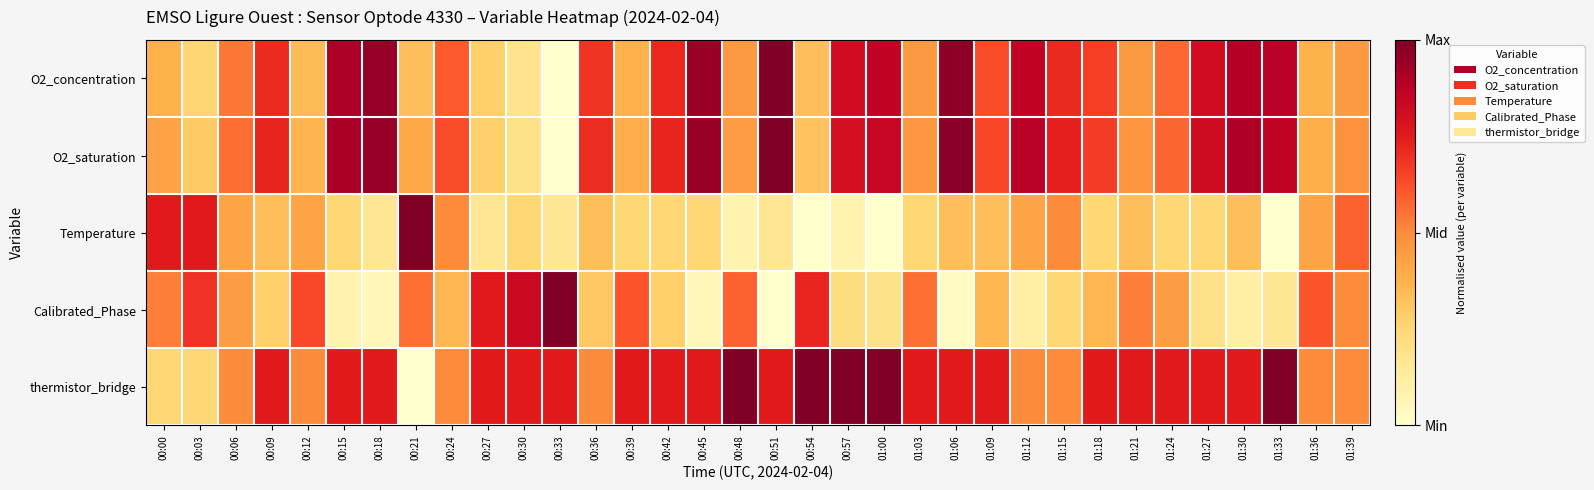

At which category is the sum across all series the highest?

01:06